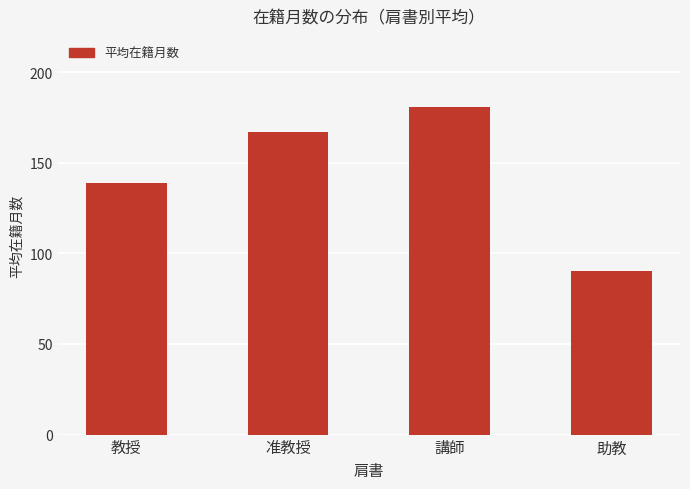

What is the difference between the maximum and minimum values?

90.5